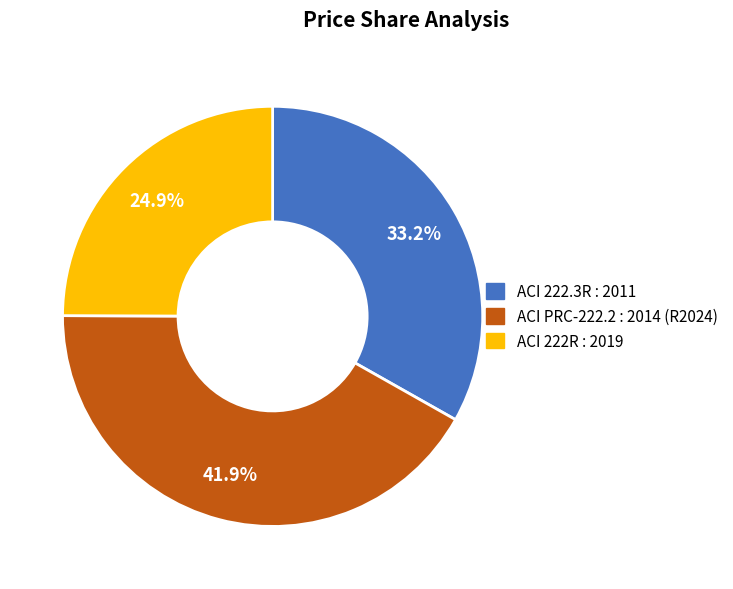

What percentage do ACI 222R : 2019 and ACI PRC-222.2 : 2014 (R2024) together represent?

66.8%